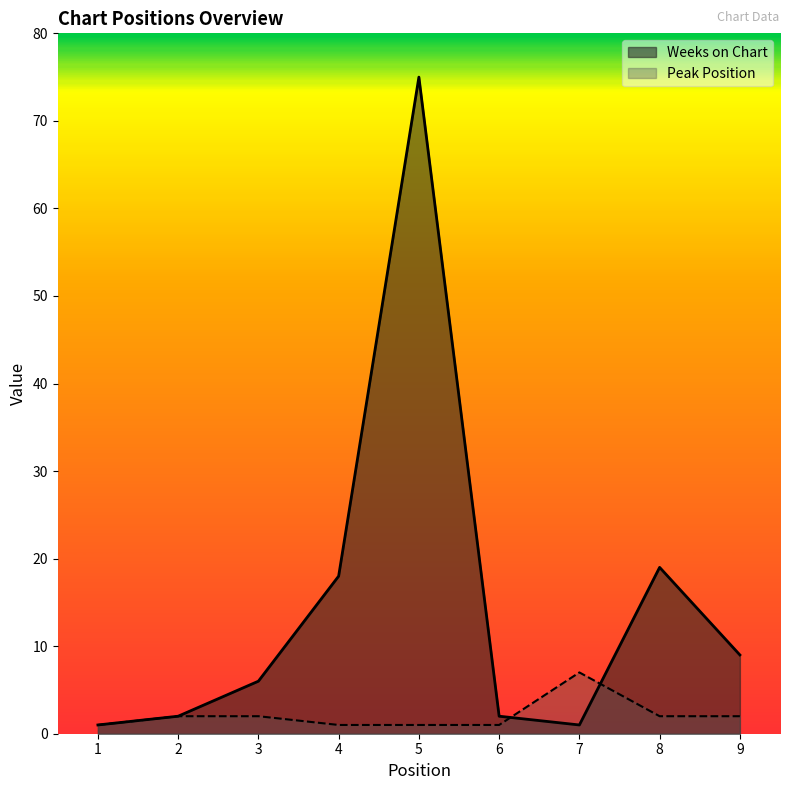

How many lines are shown in the chart?

2